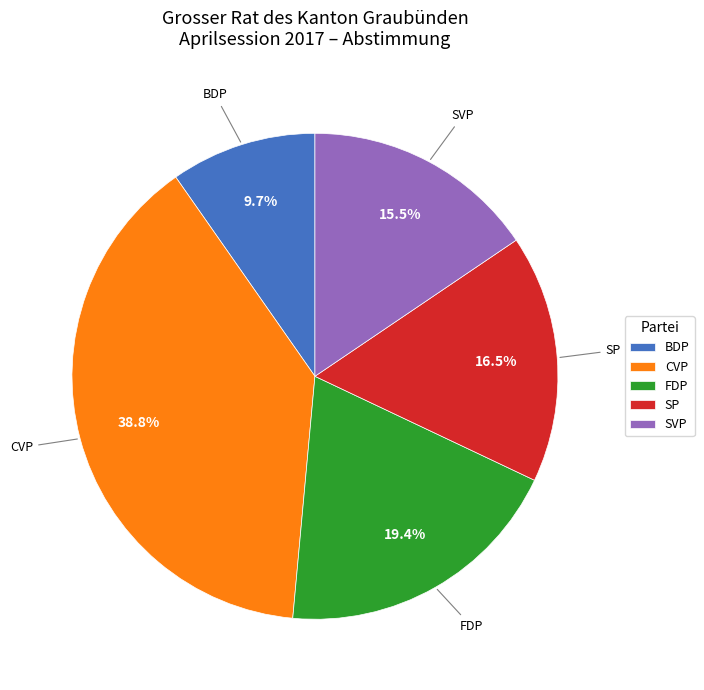

Combined, do CVP and SVP account for over 50%?

Yes